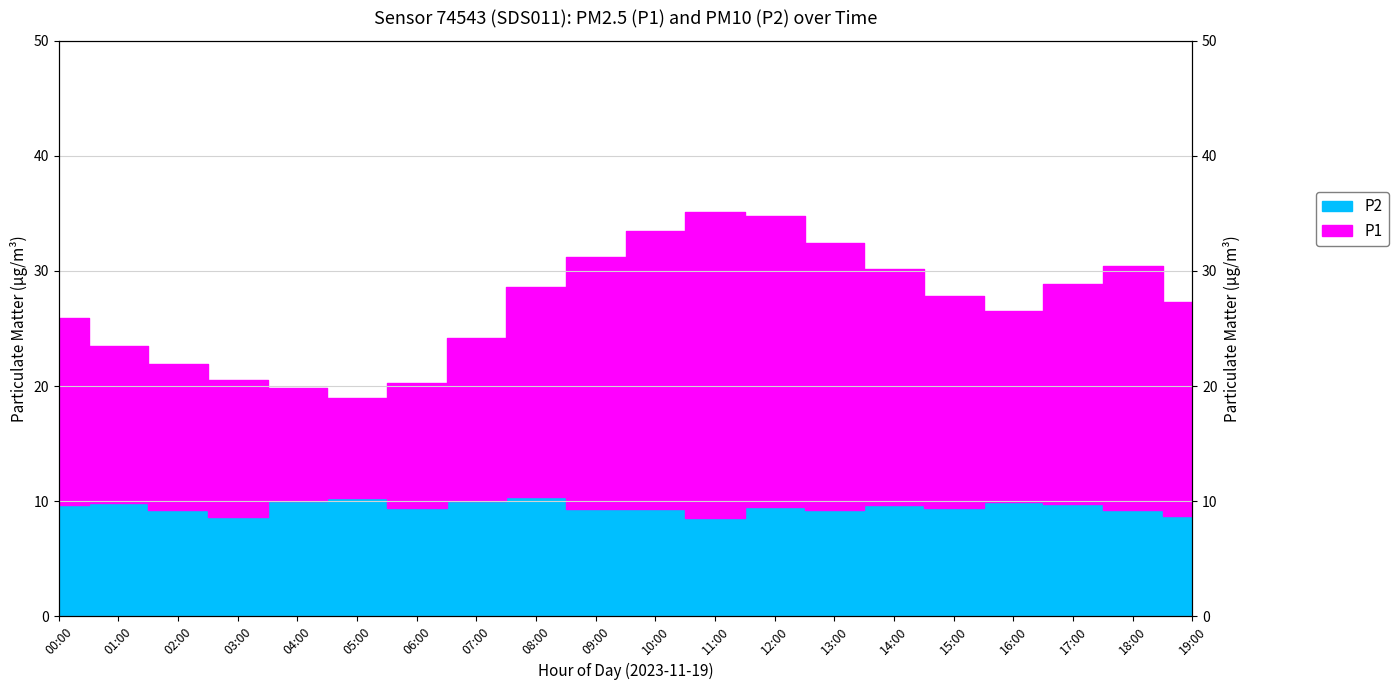

How many interior local valleys does the P2 series have?

5